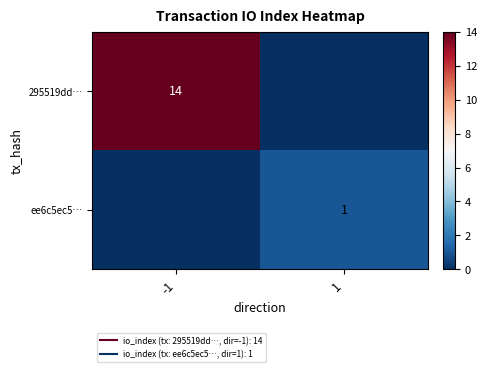

What is the total value across all series at -1?

14